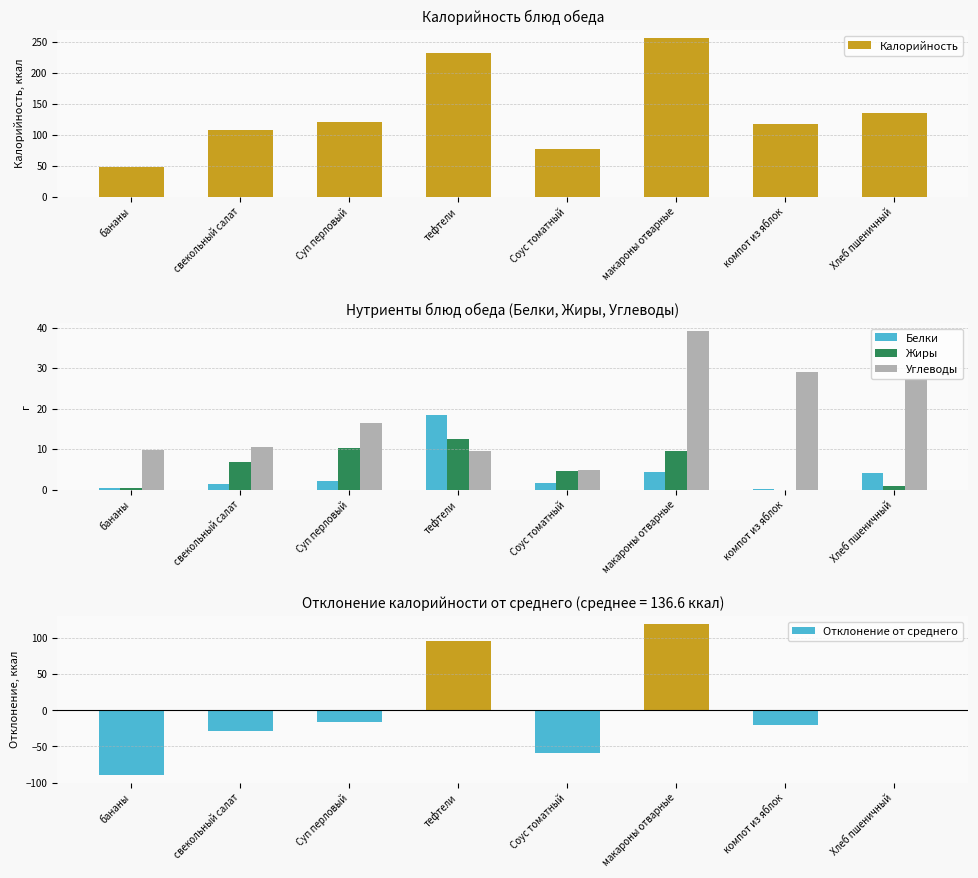

What is the minimum value for Углеводы?

4.9